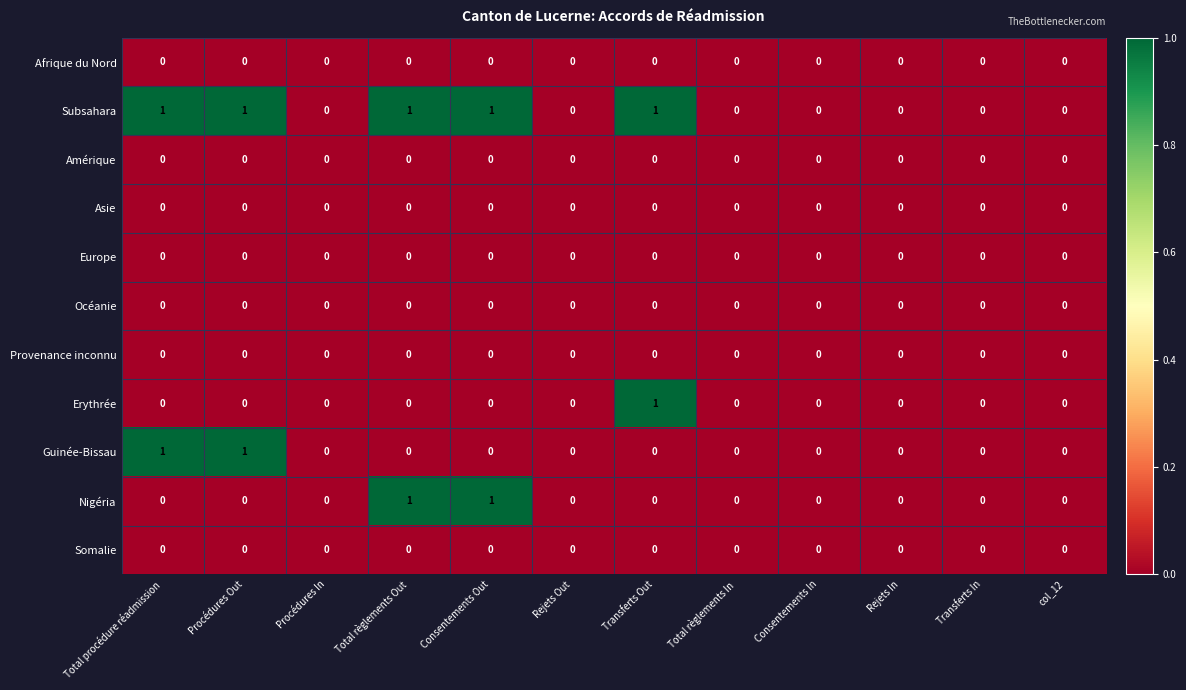

Which series has the largest total across all categories?

Subsahara